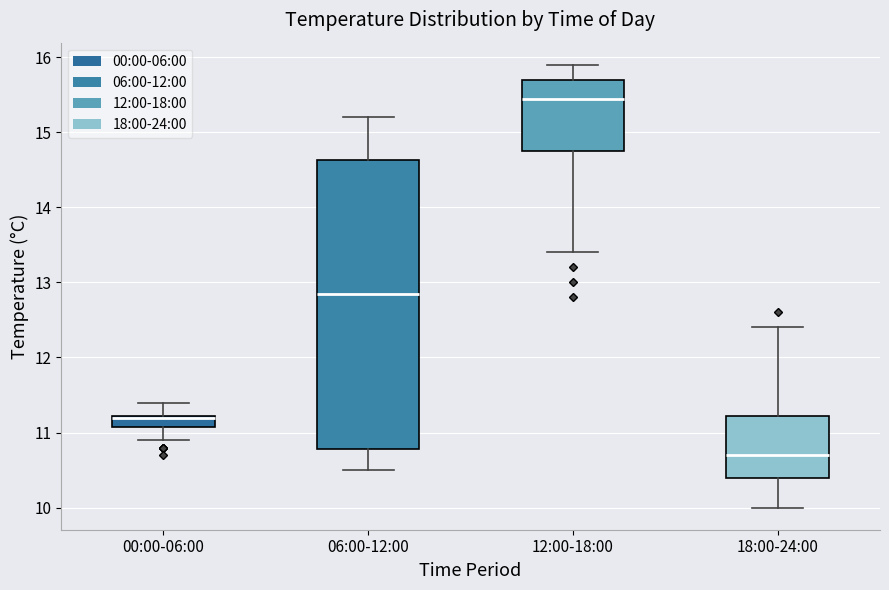

Reading left to right, transcribe this box plot: for each box, give where its median line is, the range the box spans, and where its two whiskers end, as read against the y-axis. The values are not printed on the chart, so give them approximately, as read against the axis.

00:00-06:00: median 11.2 (drawn on the box's upper edge), box 11.1 to 11.2, whiskers 10.9 to 11.4
06:00-12:00: median 12.9, box 10.8 to 14.6, whiskers 10.5 to 15.2
12:00-18:00: median 15.5, box 14.8 to 15.7, whiskers 13.4 to 15.9
18:00-24:00: median 10.7, box 10.4 to 11.2, whiskers 10.0 to 12.4